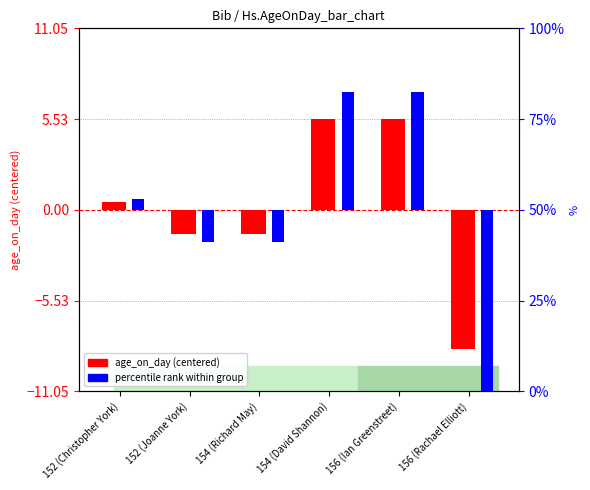

How many bars are there in total?

12